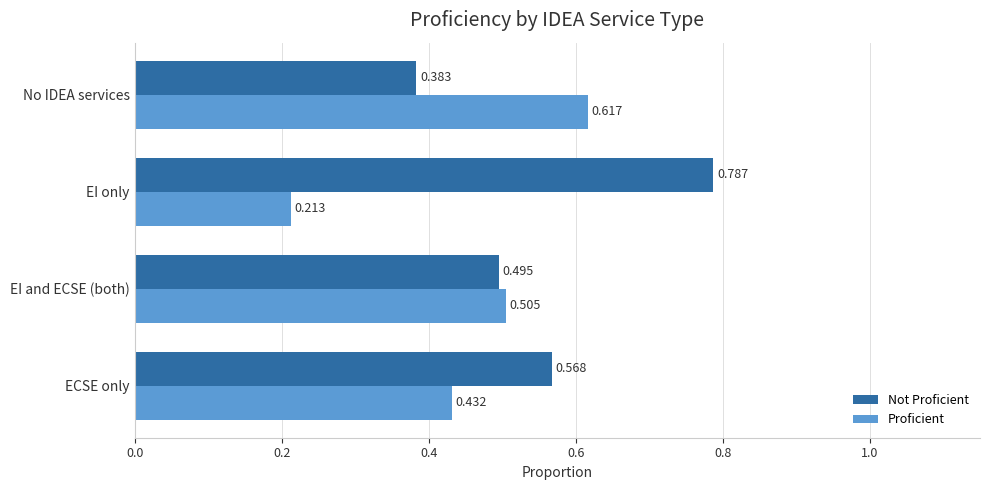

Rank the series at ECSE only from lowest to highest value.

Proficient, Not Proficient